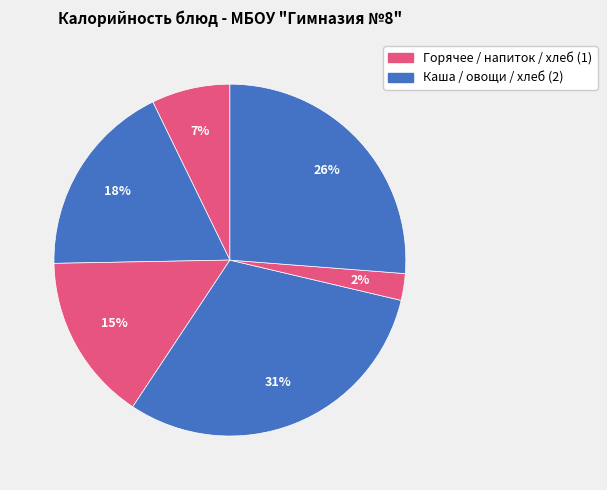

Is there any slice that represents more than half of the pie?

No